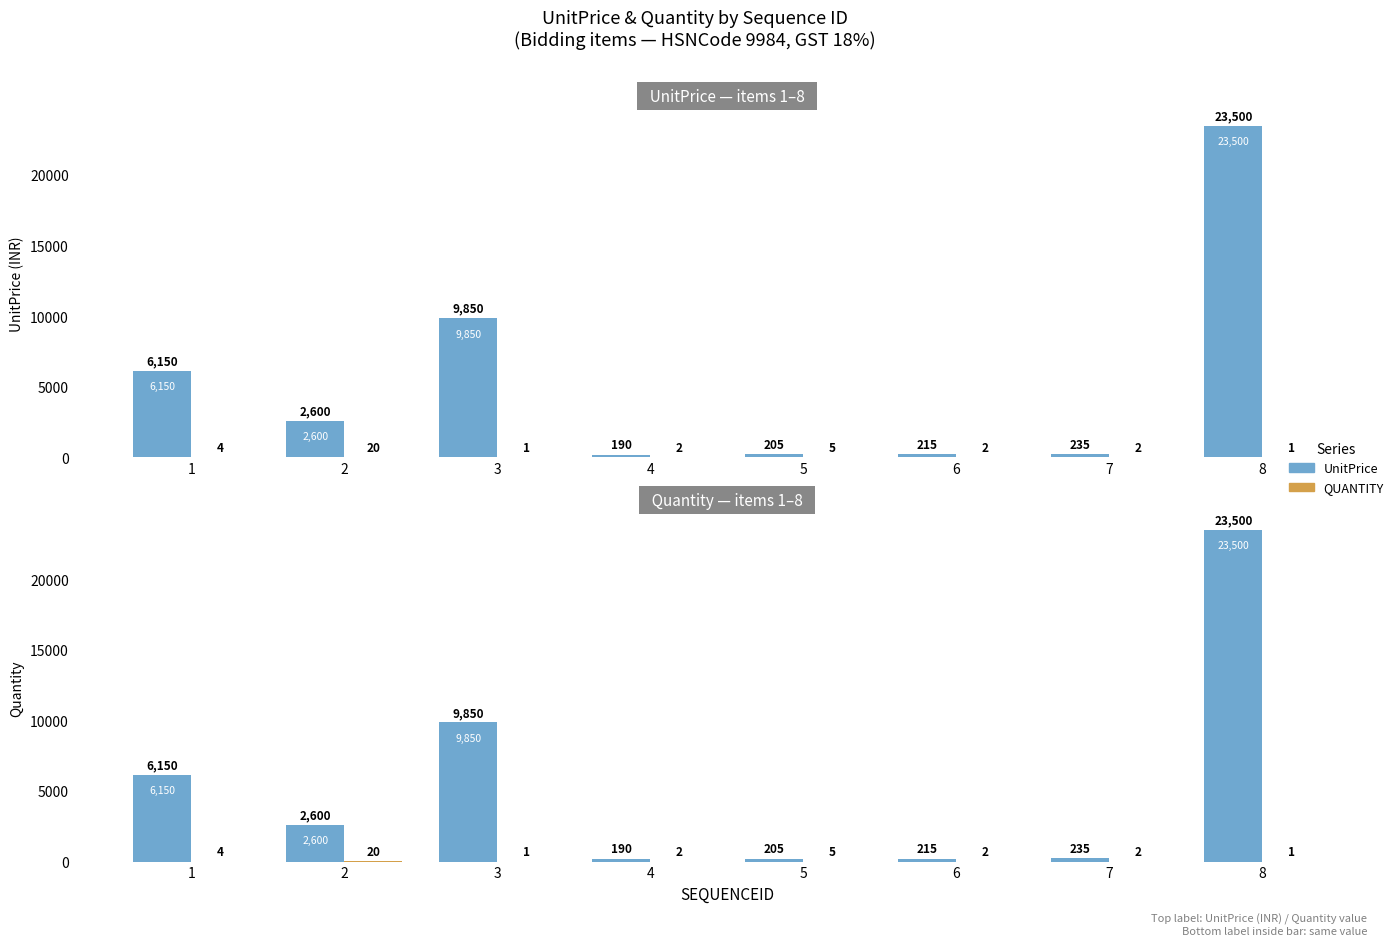

What is the value of the QUANTITY bar at the 8th from the left?

1